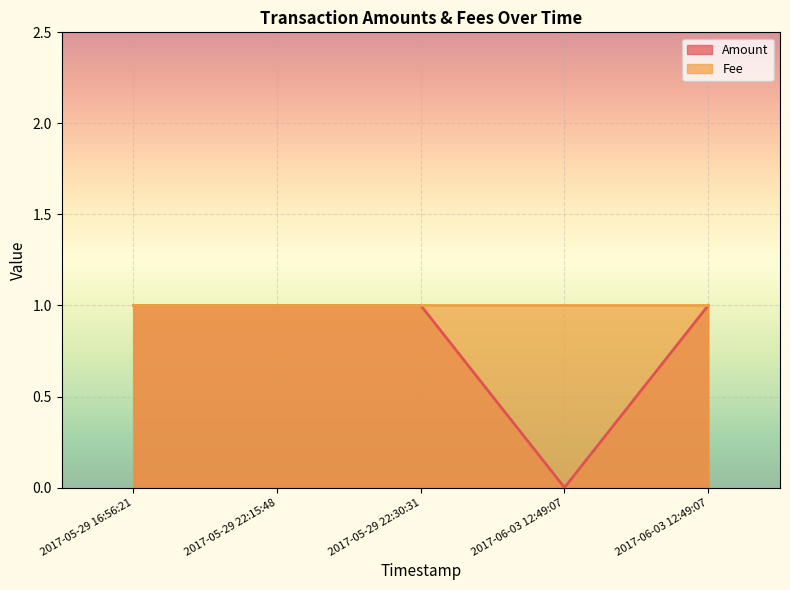

Where is the data nearest to the value 0?

2017-06-03 12:49:07